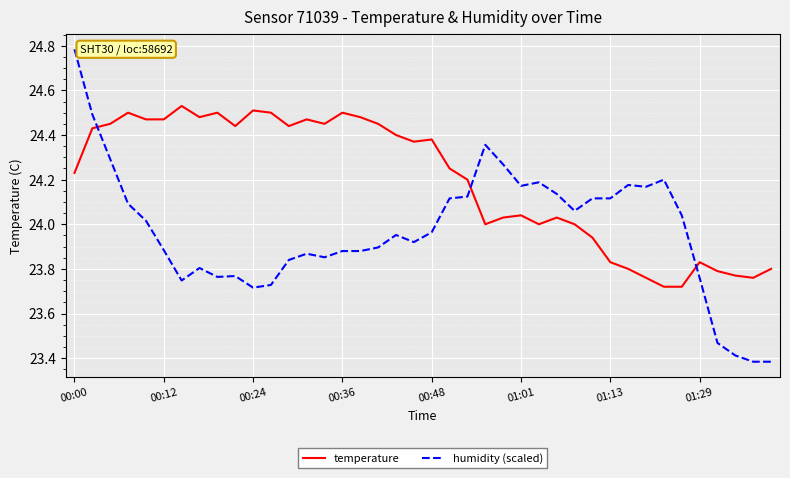

Rank the series by their maximum value, from highest to lowest.

humidity (scaled), temperature